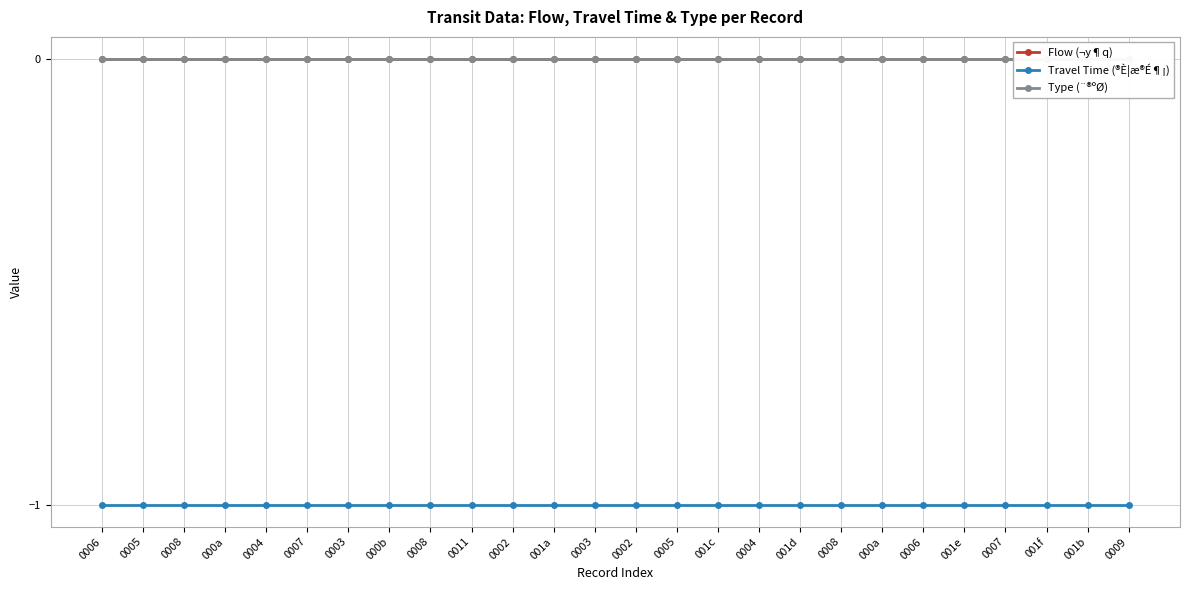

What is the label of the 24th point from the right?

0008